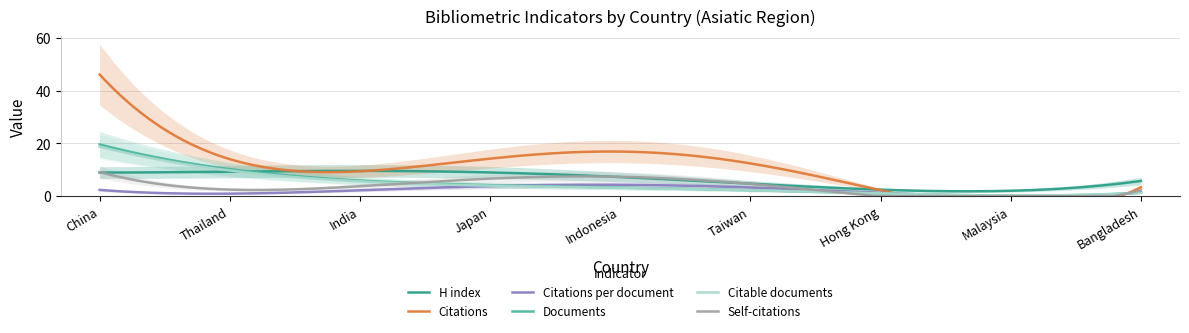

The value of Documents at India is 7.0. True or false?

True